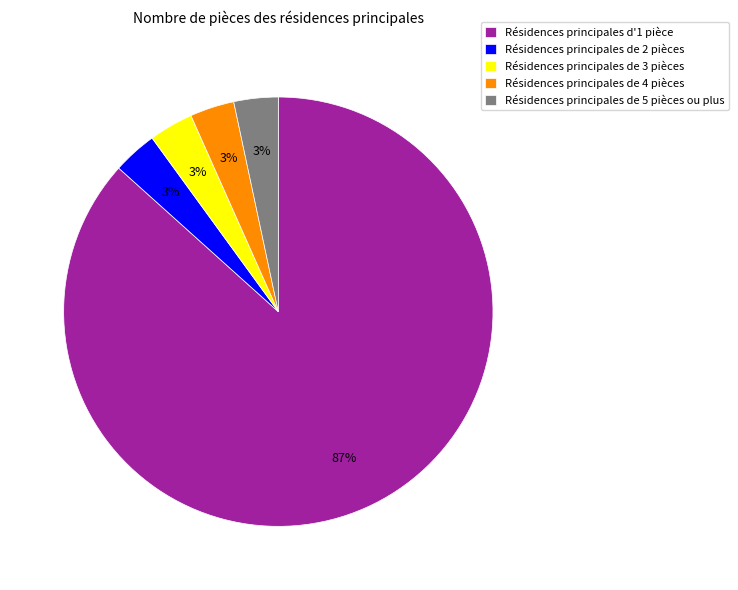

Which slice is the largest?

Résidences principales d'1 pièce